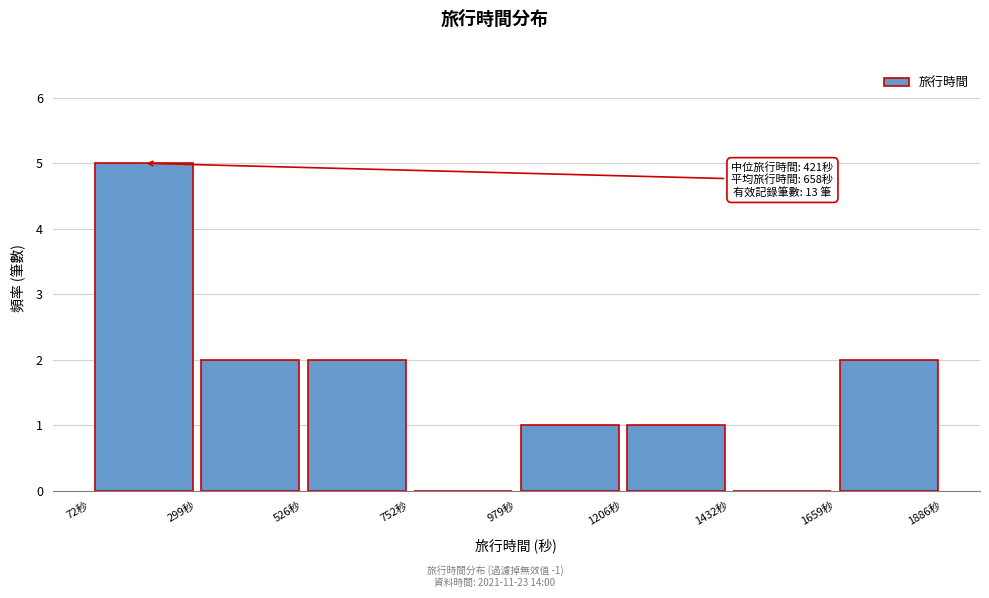

Which range on the x-axis has the tallest bar?

50 to 300